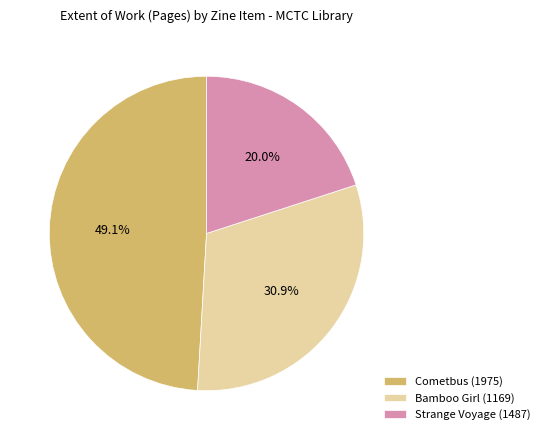

Is Cometbus (1975) the majority of the pie?

No